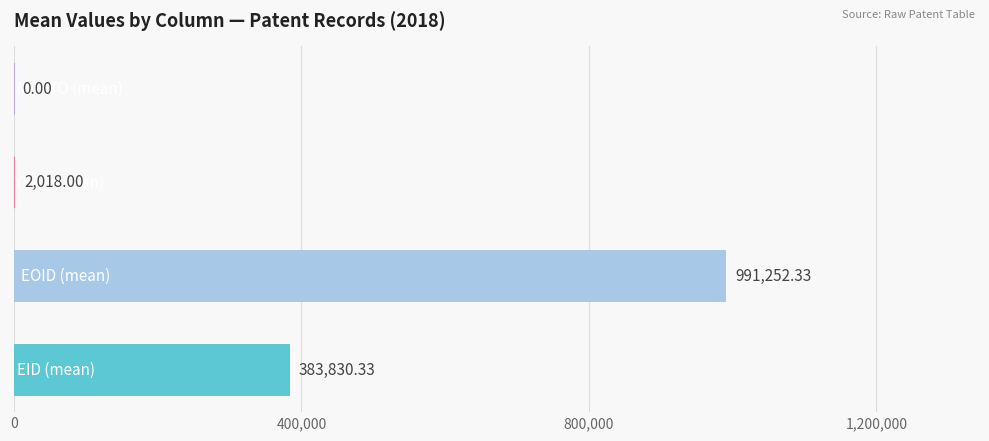

What is the sum of all values?

1377100.7